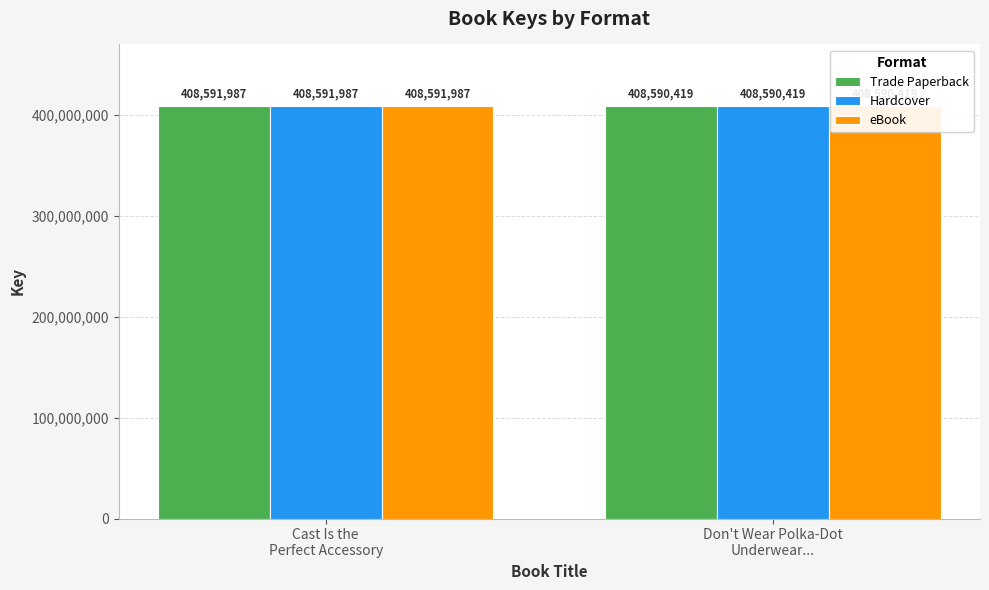

Rank the series by their maximum value, from highest to lowest.

Trade Paperback, Hardcover, eBook